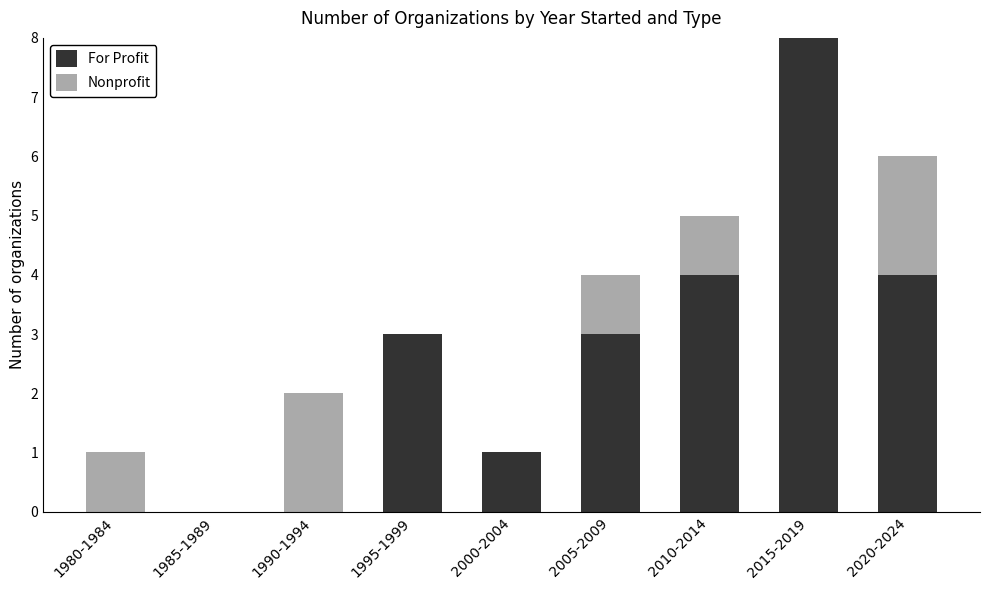

What is the sum of the For Profit values at 1990-1994 and 2005-2009?

3